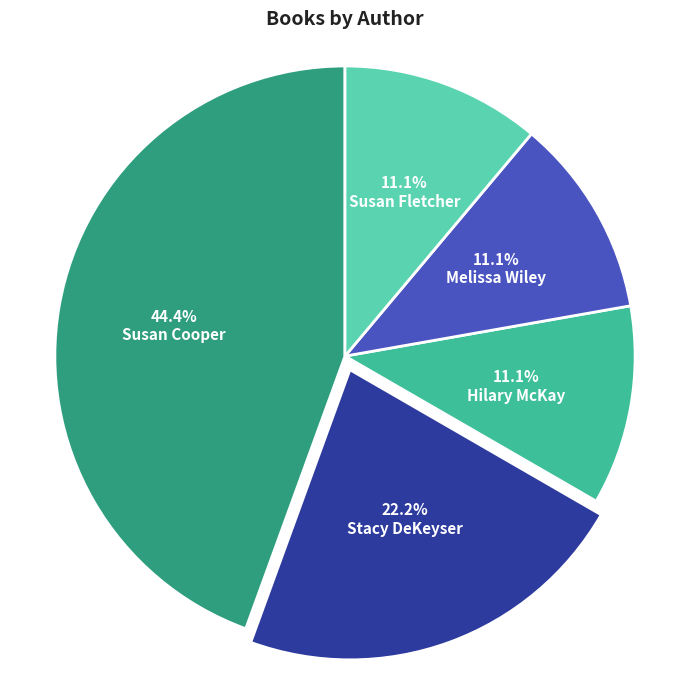

Is there a majority slice in this chart?

No